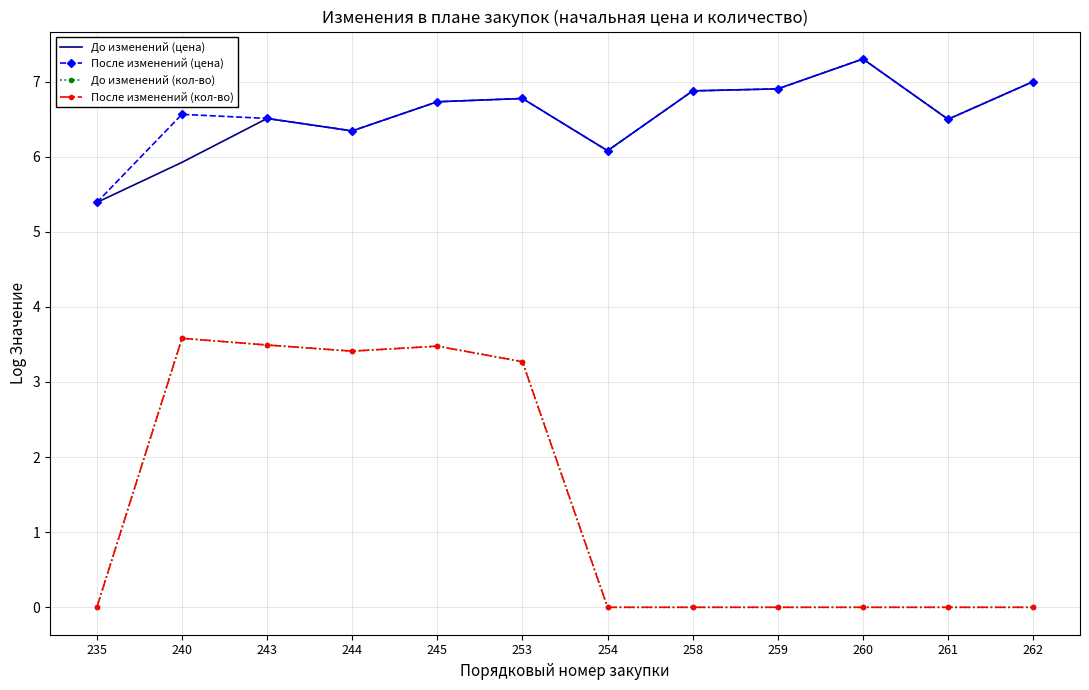

Is the value of После изменений (кол-во) at 244 greater than the value of После изменений (цена) at 243?

No